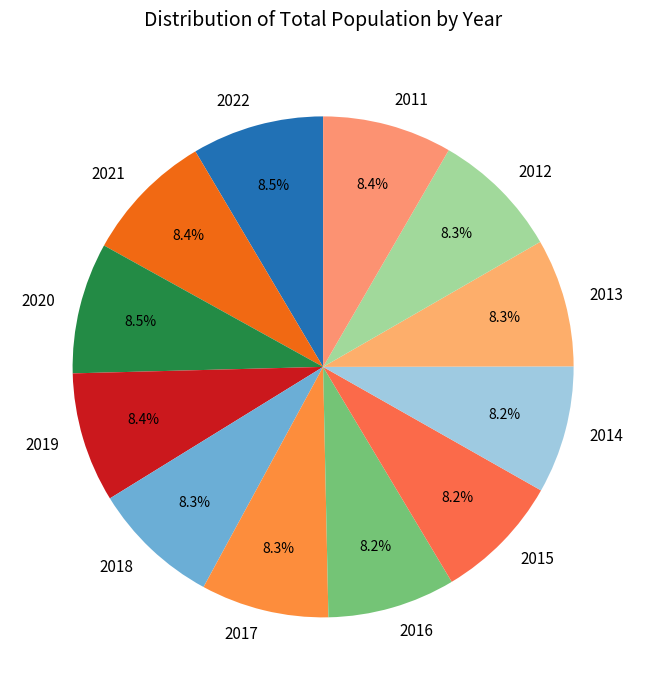

Is there a majority slice in this chart?

No